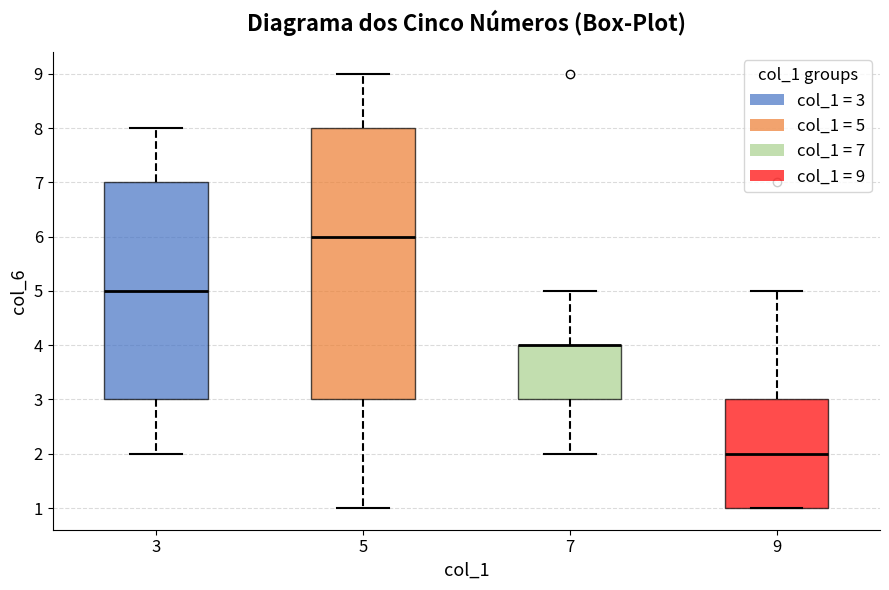

Comparing the boxes themselves (not the whiskers), which one is the tallest?

5